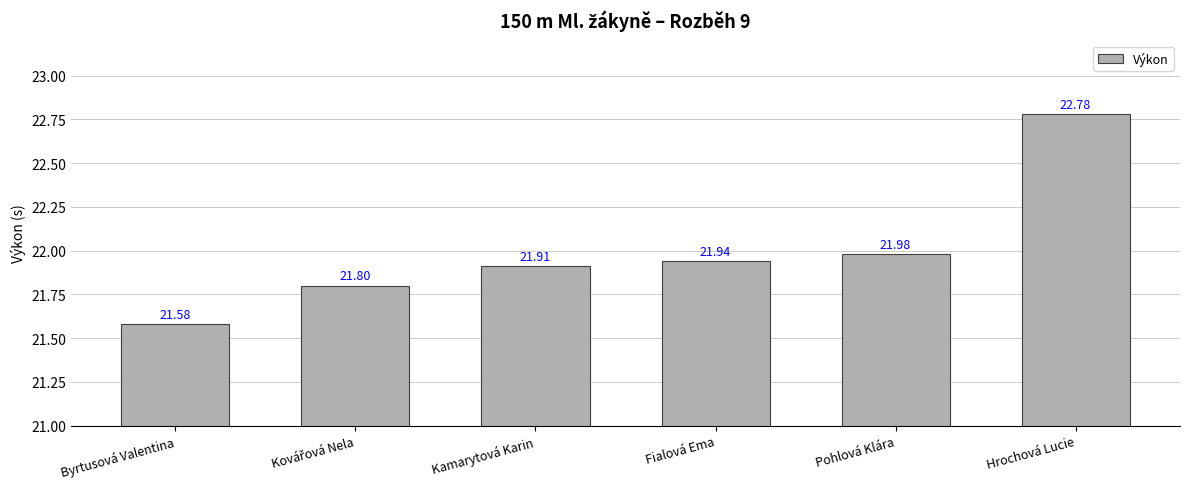

Which category has the highest value across all series?

Hrochová Lucie